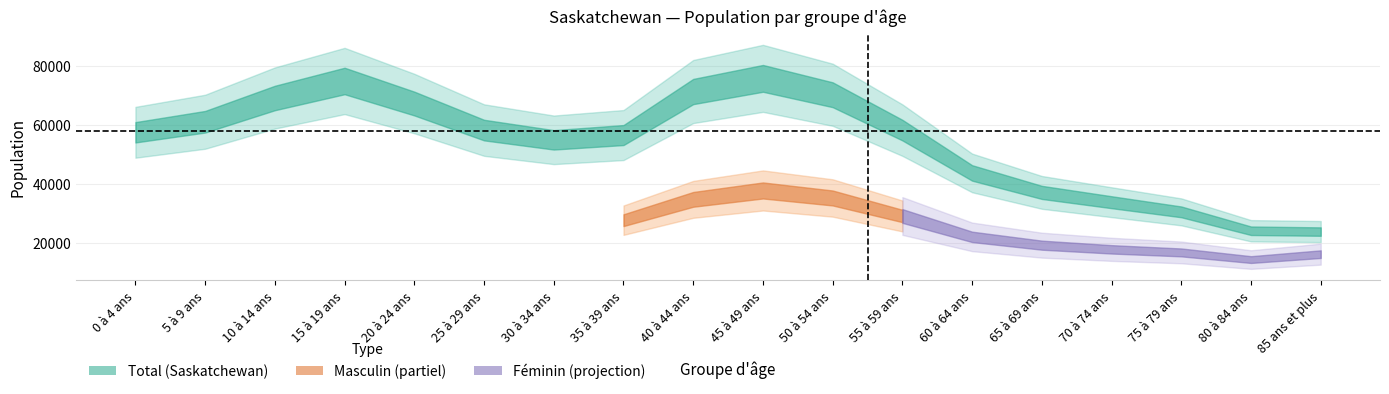

What is the value of the Masculin point at the 6th from the left?

28930